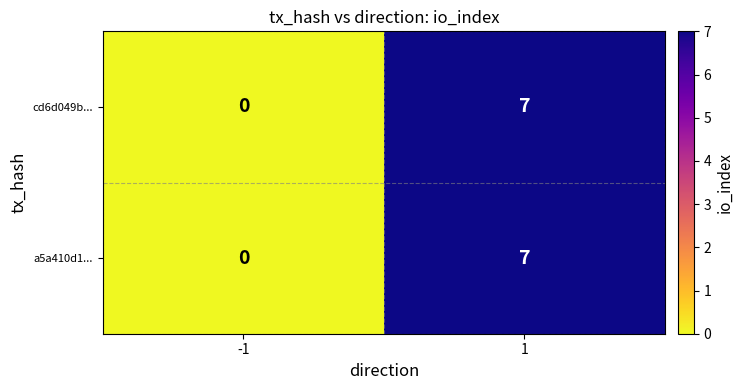

What is the maximum value for a5a410d1...?

7